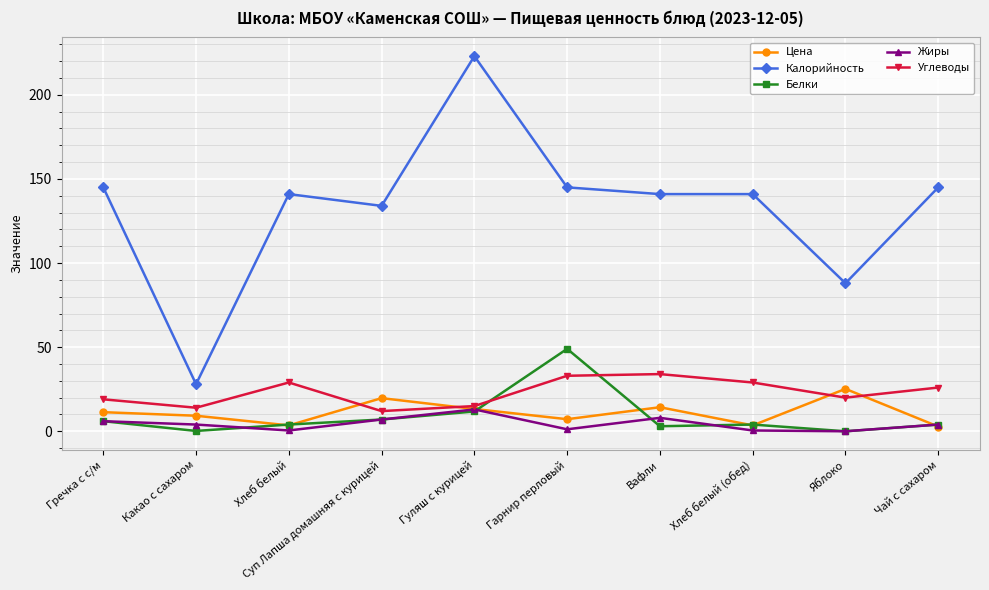

Where is the first local minimum for Цена?

Хлеб белый